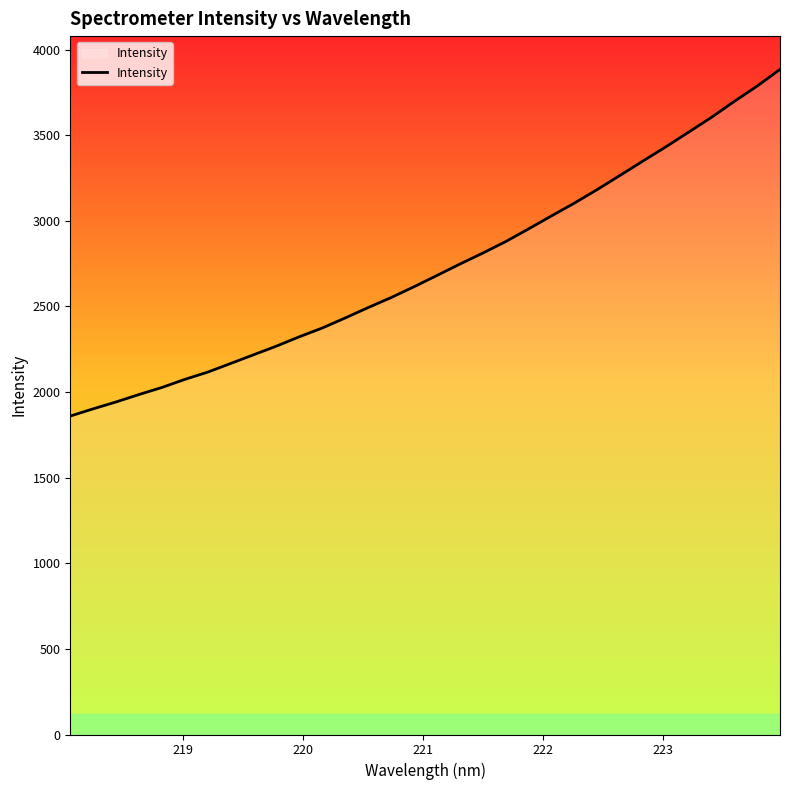

What is the greatest value displayed?

3884.1